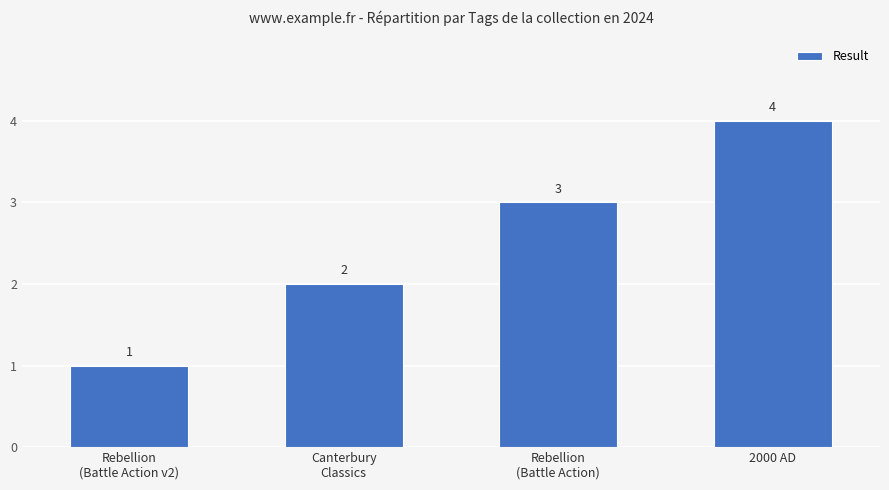

List the labels in order of value, largest first.

2000 AD, Rebellion
(Battle Action), Canterbury
Classics, Rebellion
(Battle Action v2)